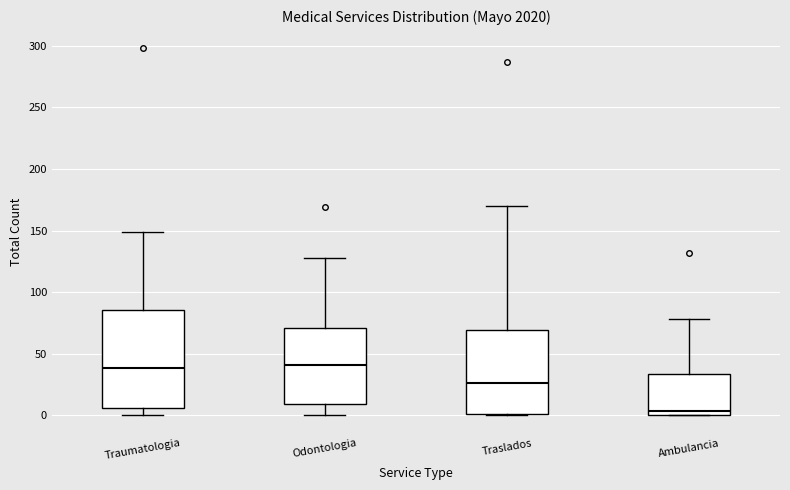

Where does the upper whisker of the box for Ambulancia end on the y-axis? The values are not printed on the chart, so give them approximately, as read against the axis.

80